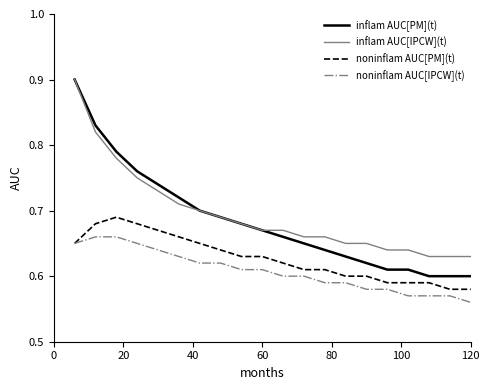

What are all the series names shown in the legend?

inflam AUC[PM](t), inflam AUC[IPCW](t), noninflam AUC[PM](t), noninflam AUC[IPCW](t)